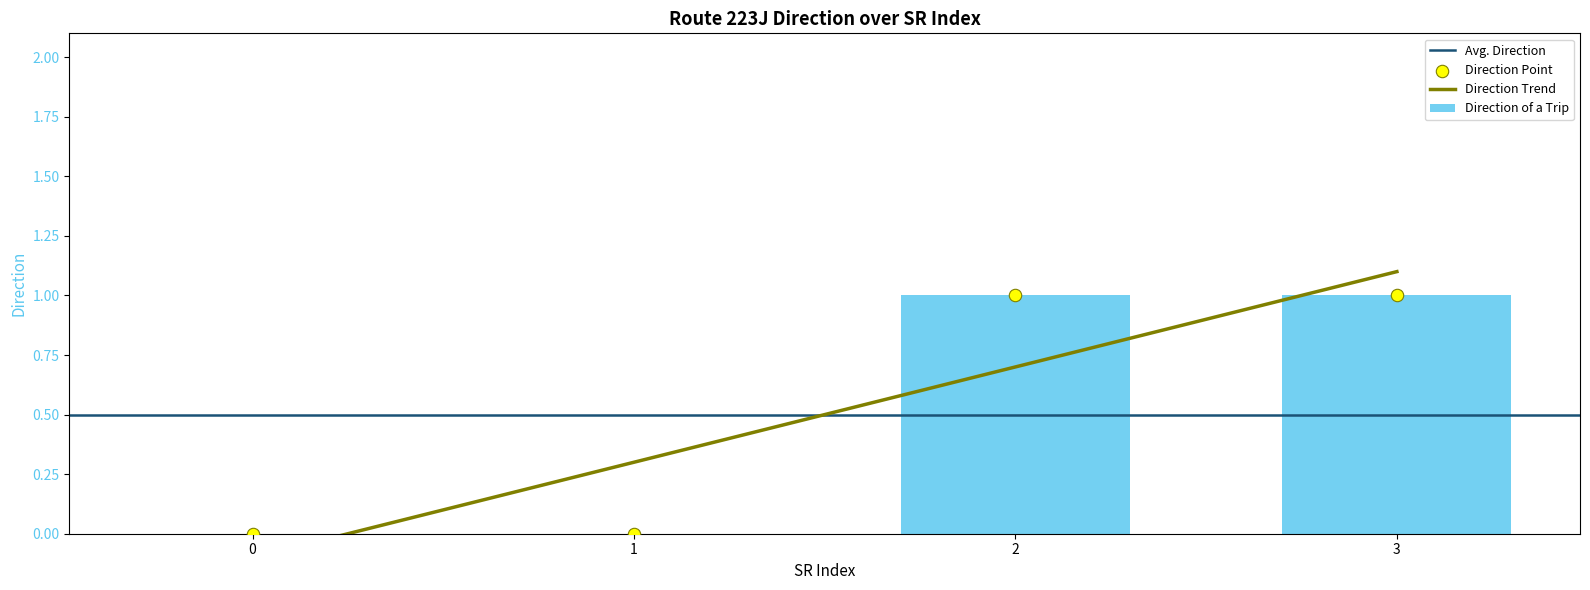

What is the change in value from 1 to 2?

+1